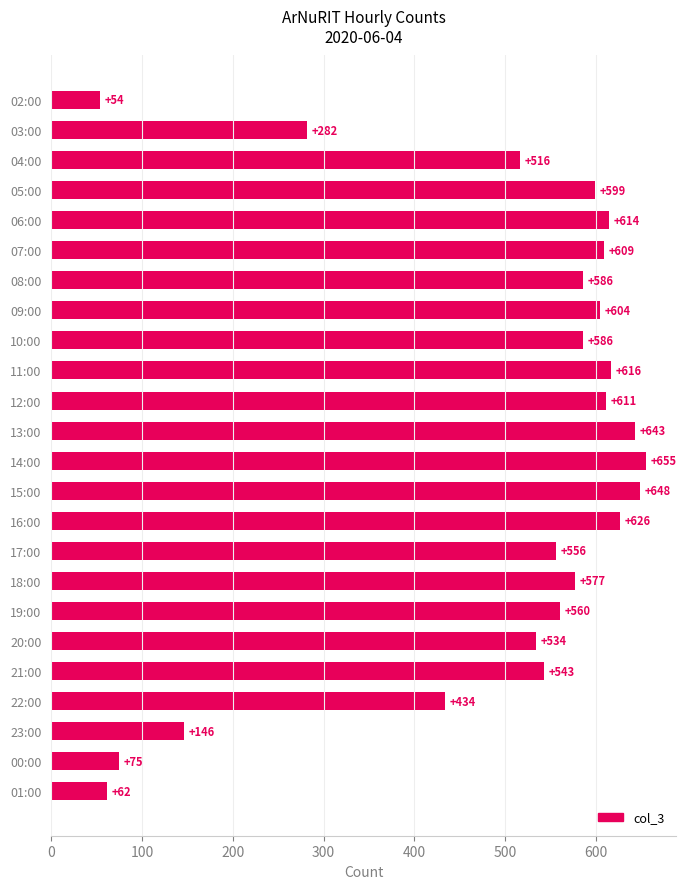

How many distinct data groups are displayed?

1